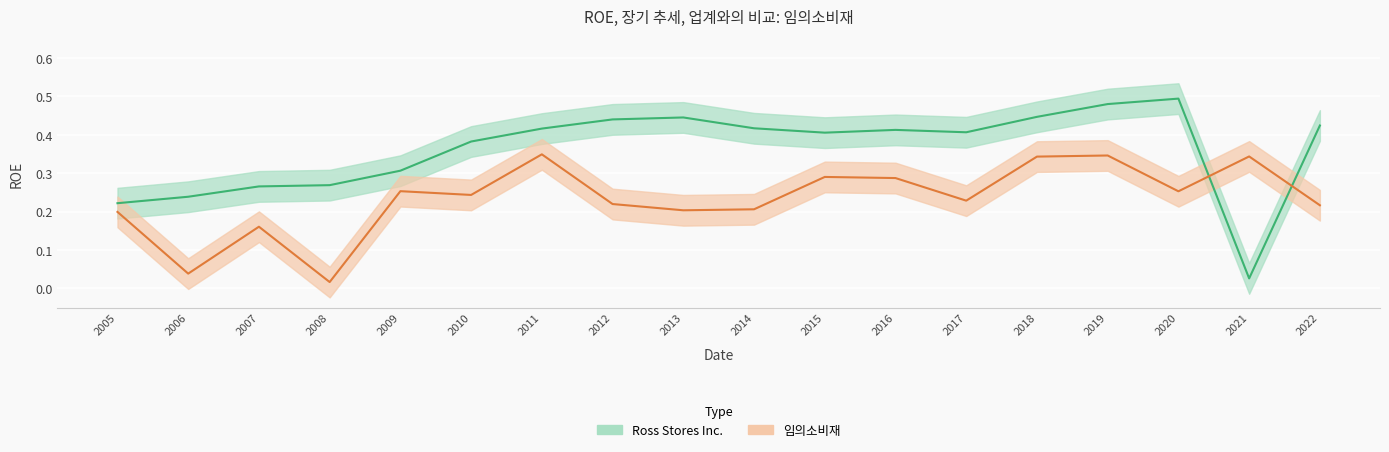

Which series has the largest range (max minus min)?

Ross Stores Inc.